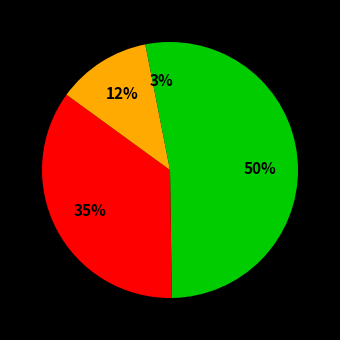

Count the number of slices in the pie.

4